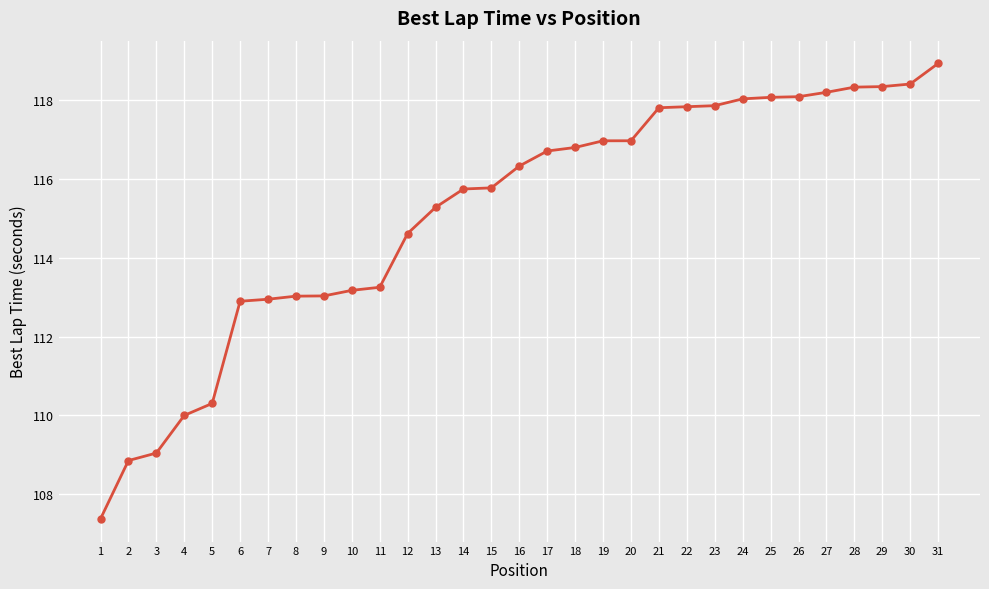

What is the maximum value shown in the chart?

118.9